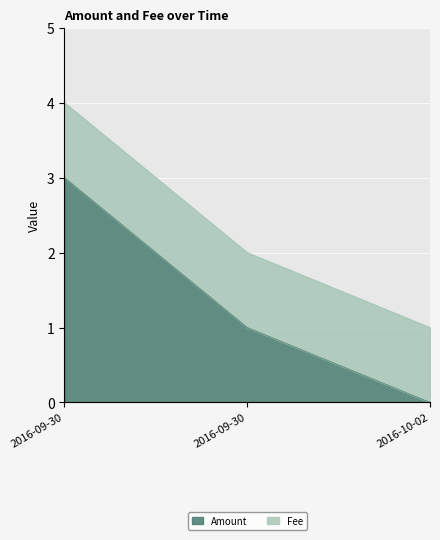

What is the maximum value shown in the chart?

3